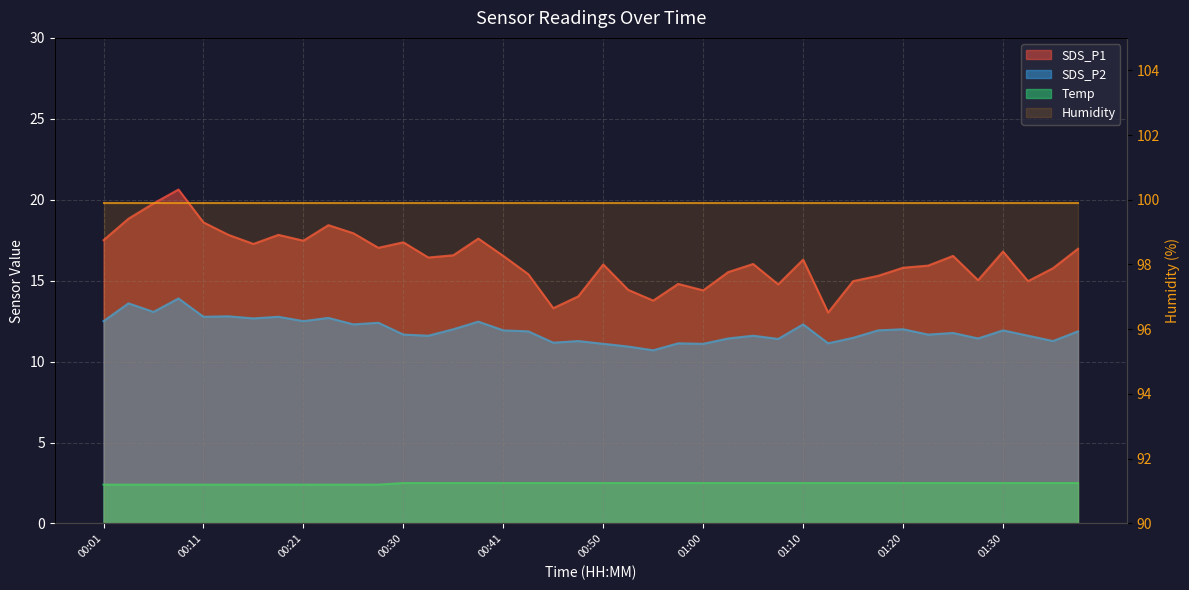

The Temp series shows 2.5 at 01:25. True or false?

True